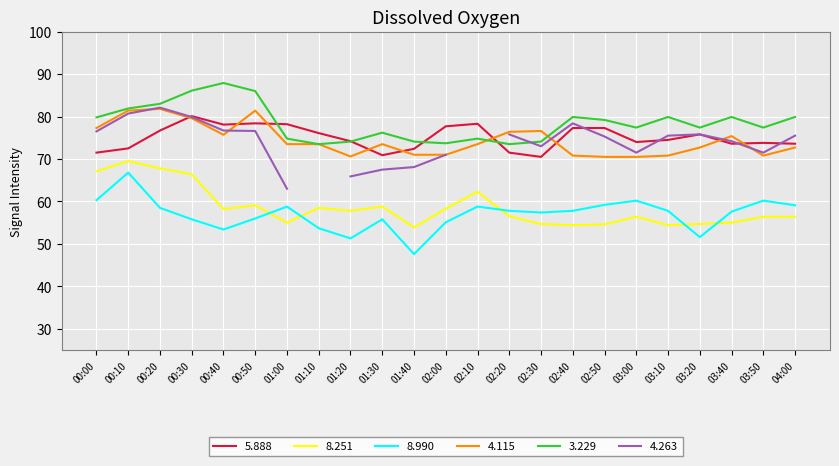

True or false: 5.888 has a value of 106.4 at 00:50.

False